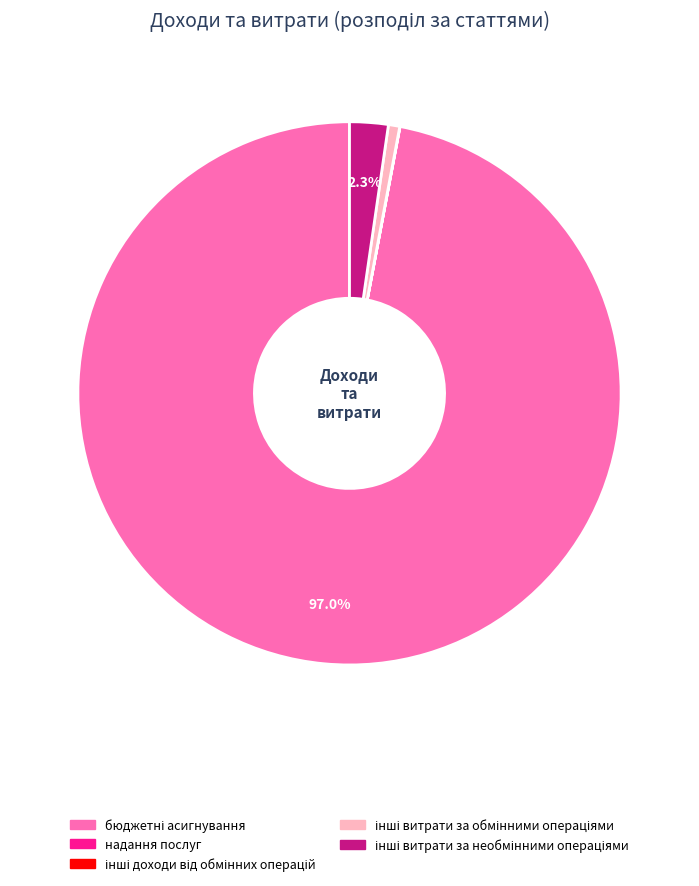

Is there a majority slice in this chart?

Yes